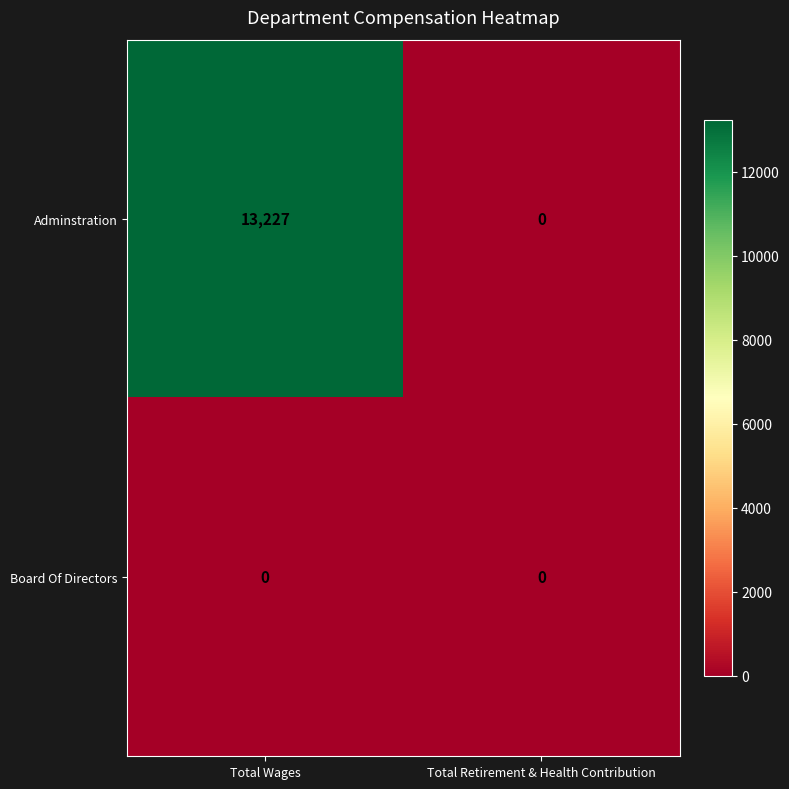

What is the sum of the Adminstration values at Total Retirement & Health Contribution and Total Wages?

13227